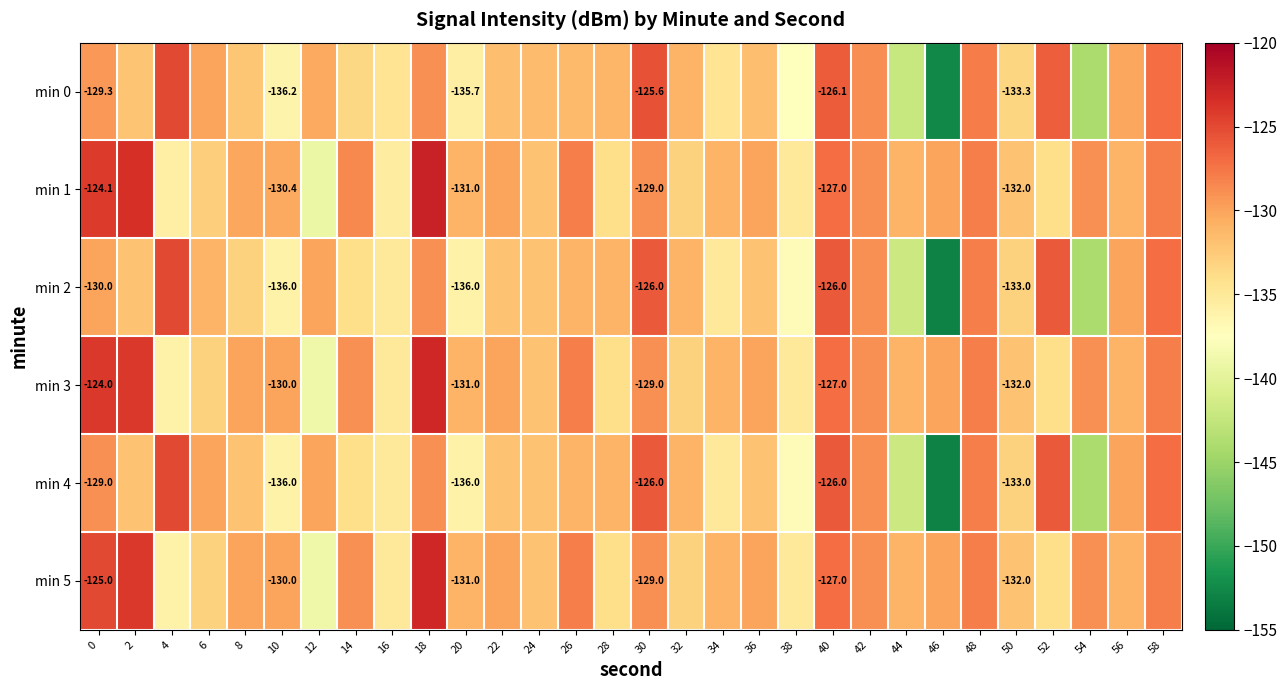

How many categories are shown in the chart?

30